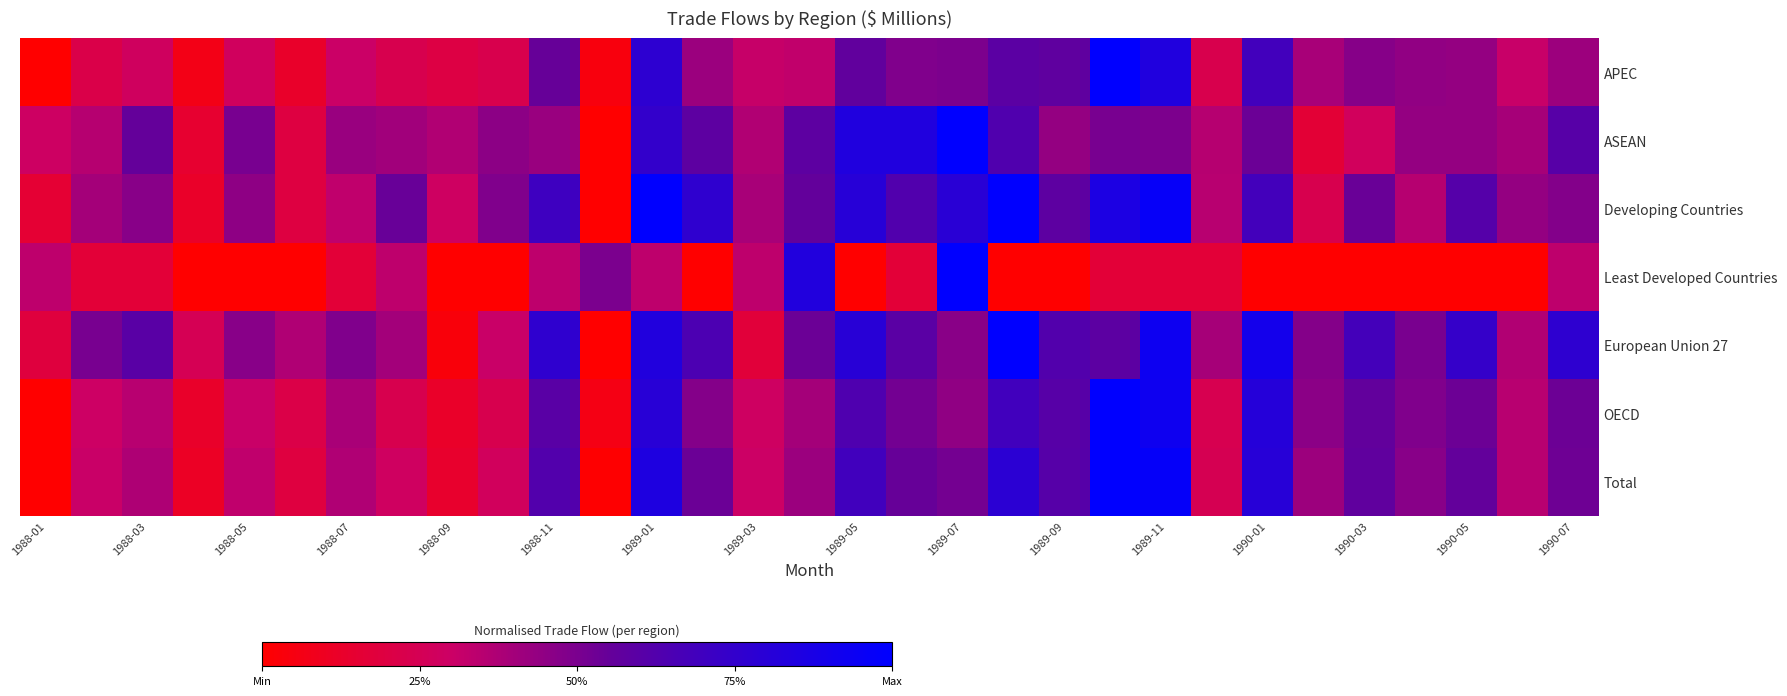

How many data points does each series have?

31